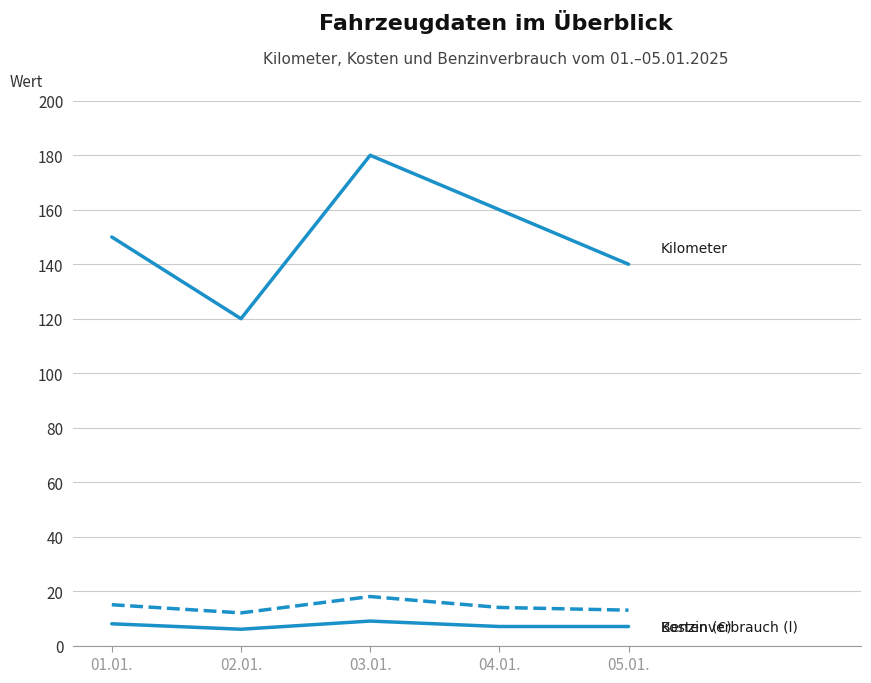

Does the chart have visible grid lines?

Yes